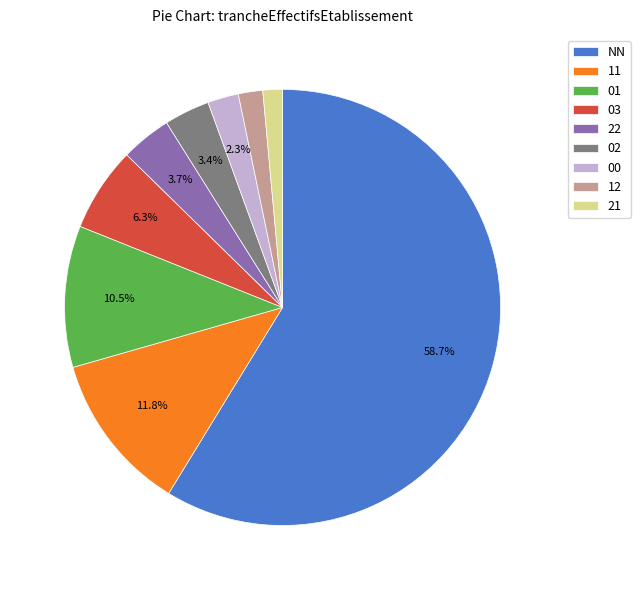

To the nearest percent, what portion does 21 represent?

1%